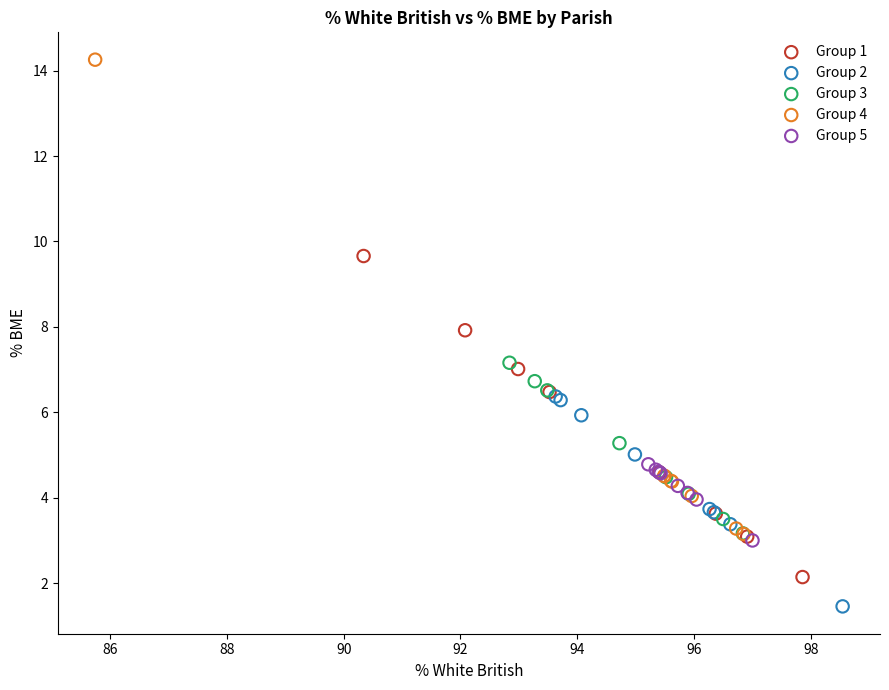

Which series has the widest spread of Y values?

Group 4